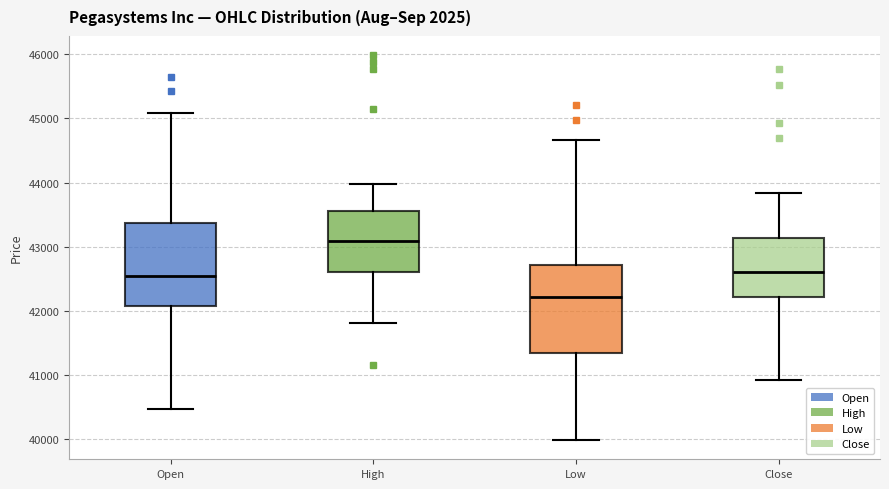

Which box has the lowest median line?

Low